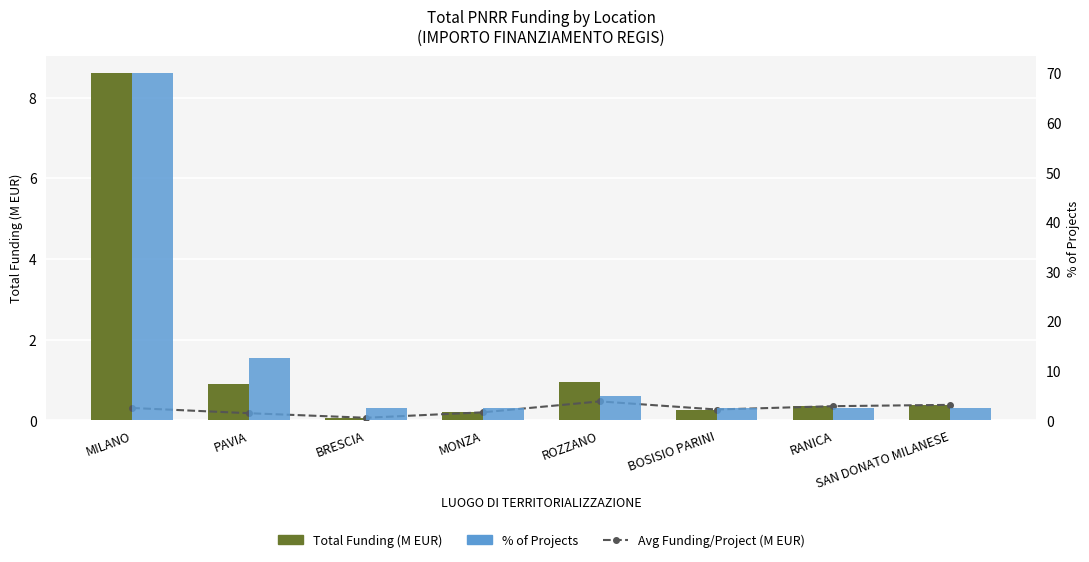

Which category has the highest value across all series?

MILANO